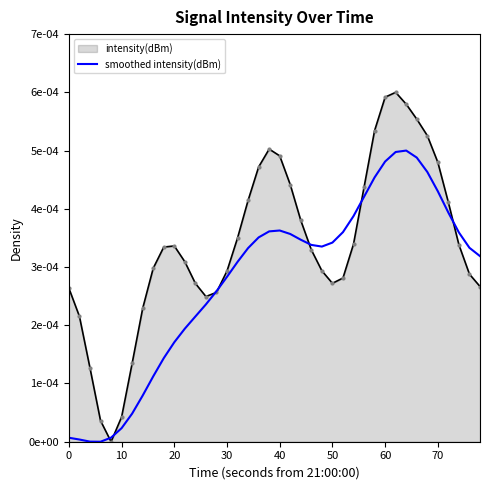

What are all the series names shown in the legend?

intensity(dBm), smoothed intensity(dBm)